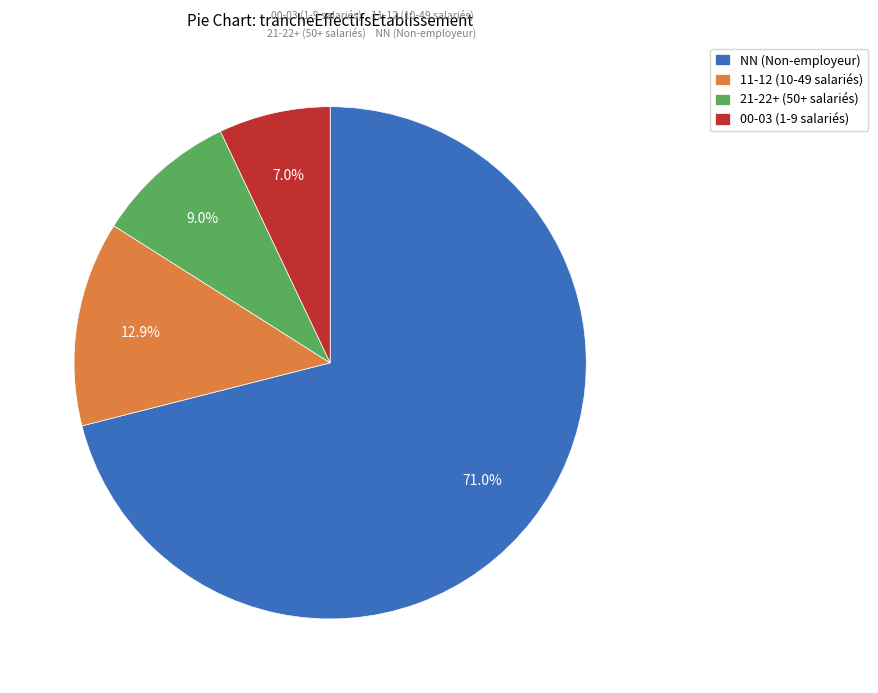

Approximately how many times larger is the value at 21-22+ (50+ salariés) compared to 00-03 (1-9 salariés)?

1.3